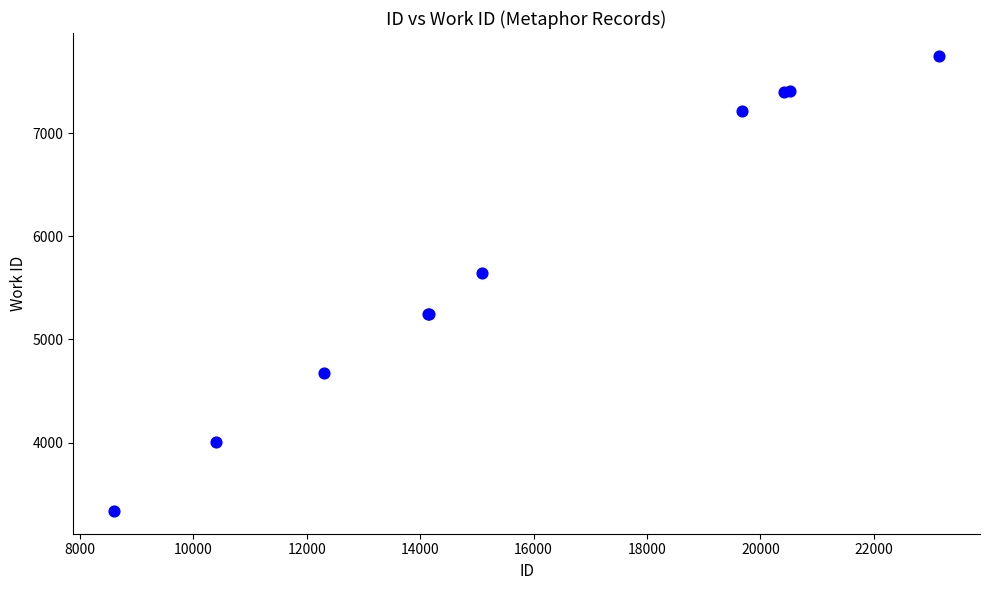

What Y value in the scatter plot is closest to 5543?

5647